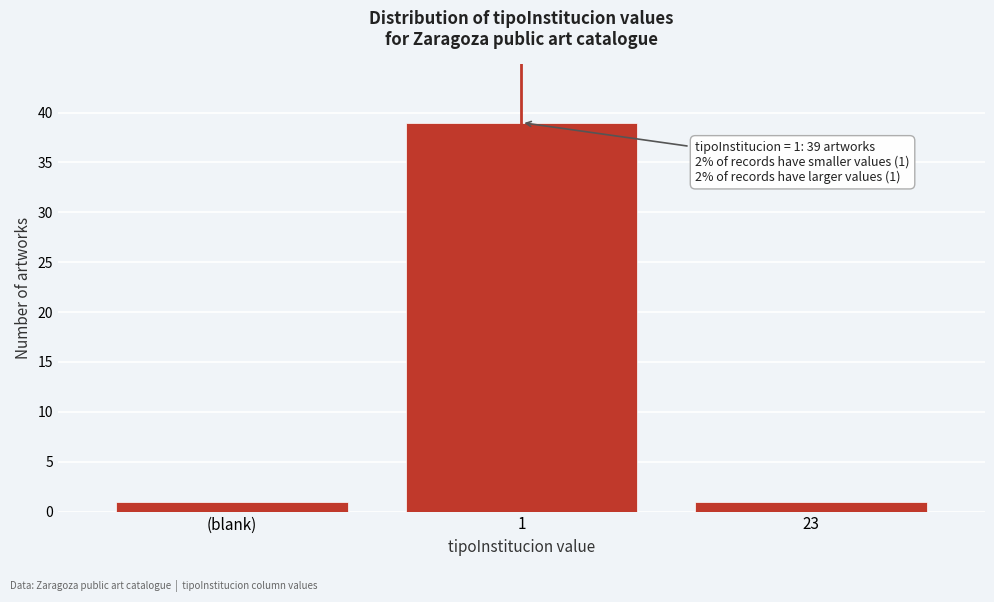

Reading right to left, transcribe all the data shown in this chart.

1	39	1